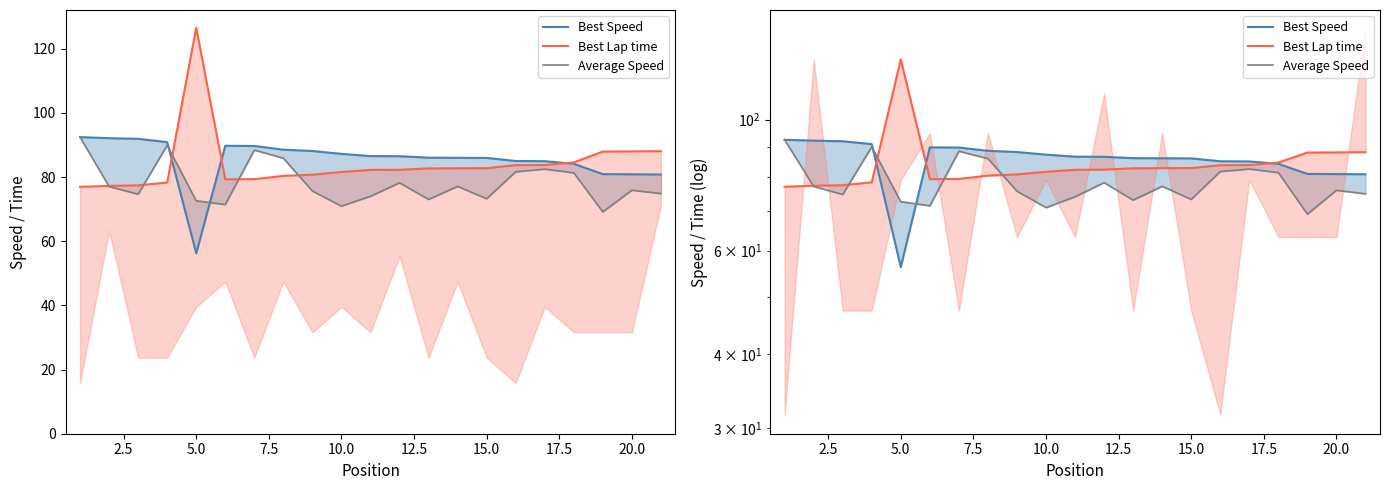

How many lines are shown in the chart?

3